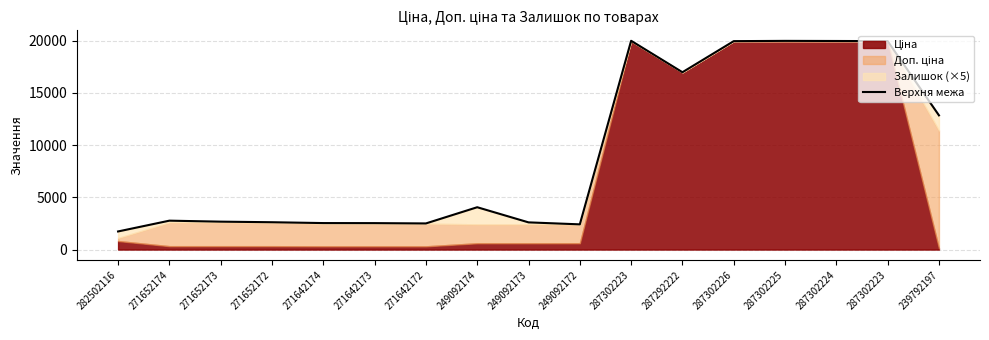

How many data points are above 2768?

9